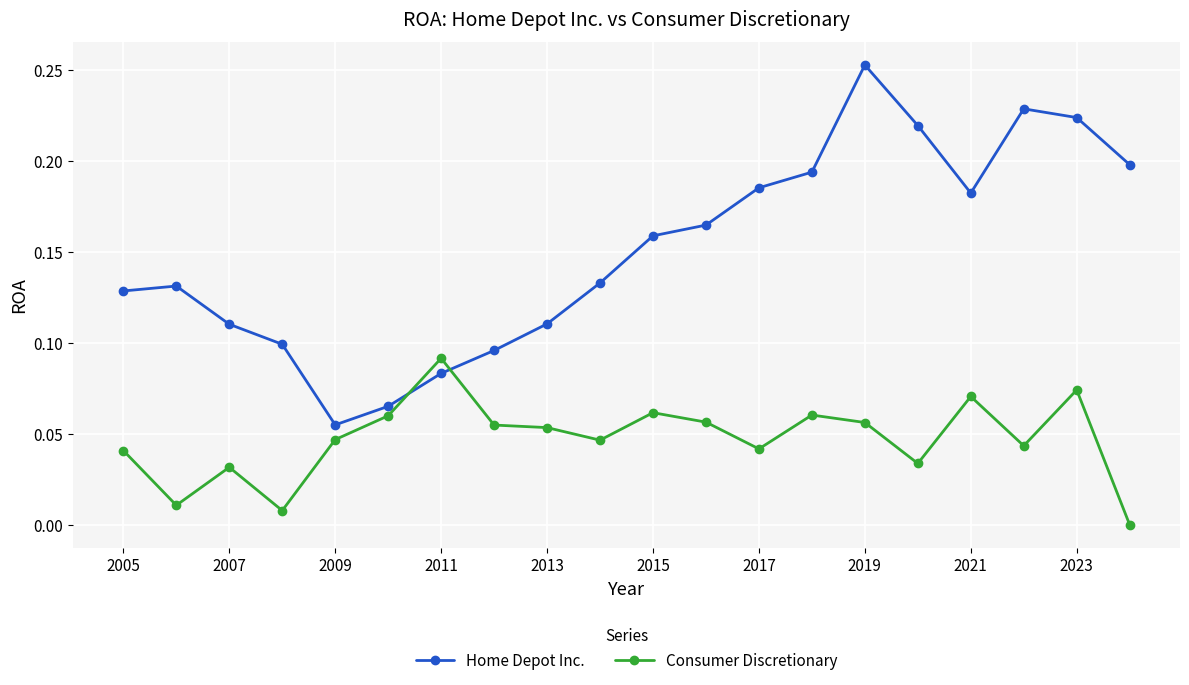

Rank the series by their maximum value, from highest to lowest.

Home Depot Inc., Consumer Discretionary